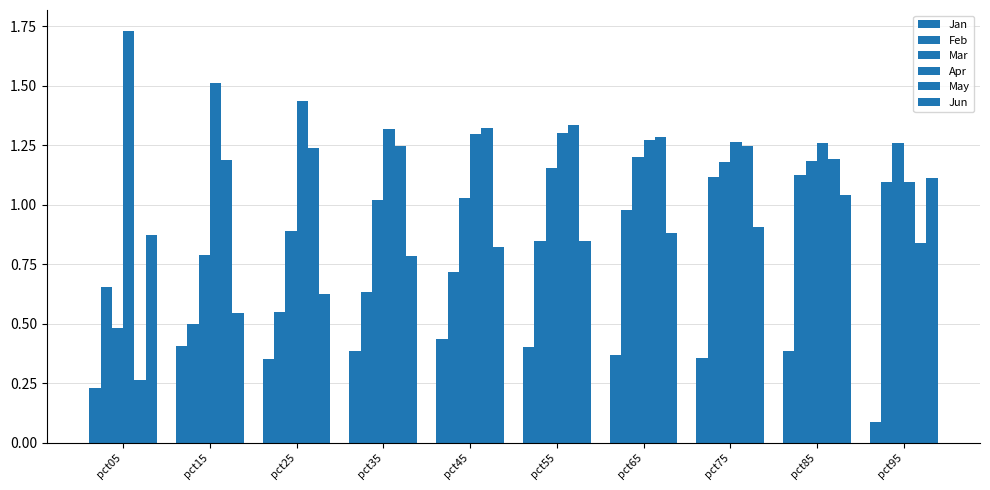

What is the difference between the highest and lowest values at pct65?

0.9